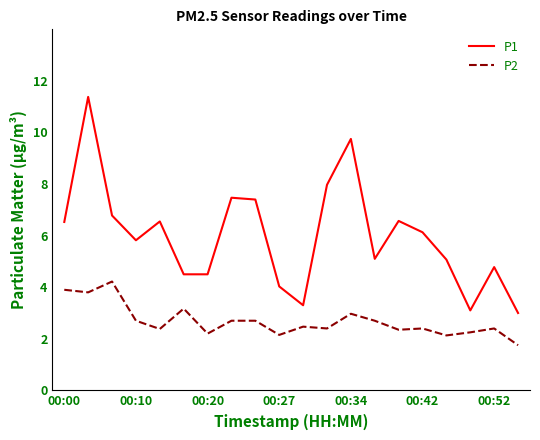

What is the greatest value displayed?

11.4